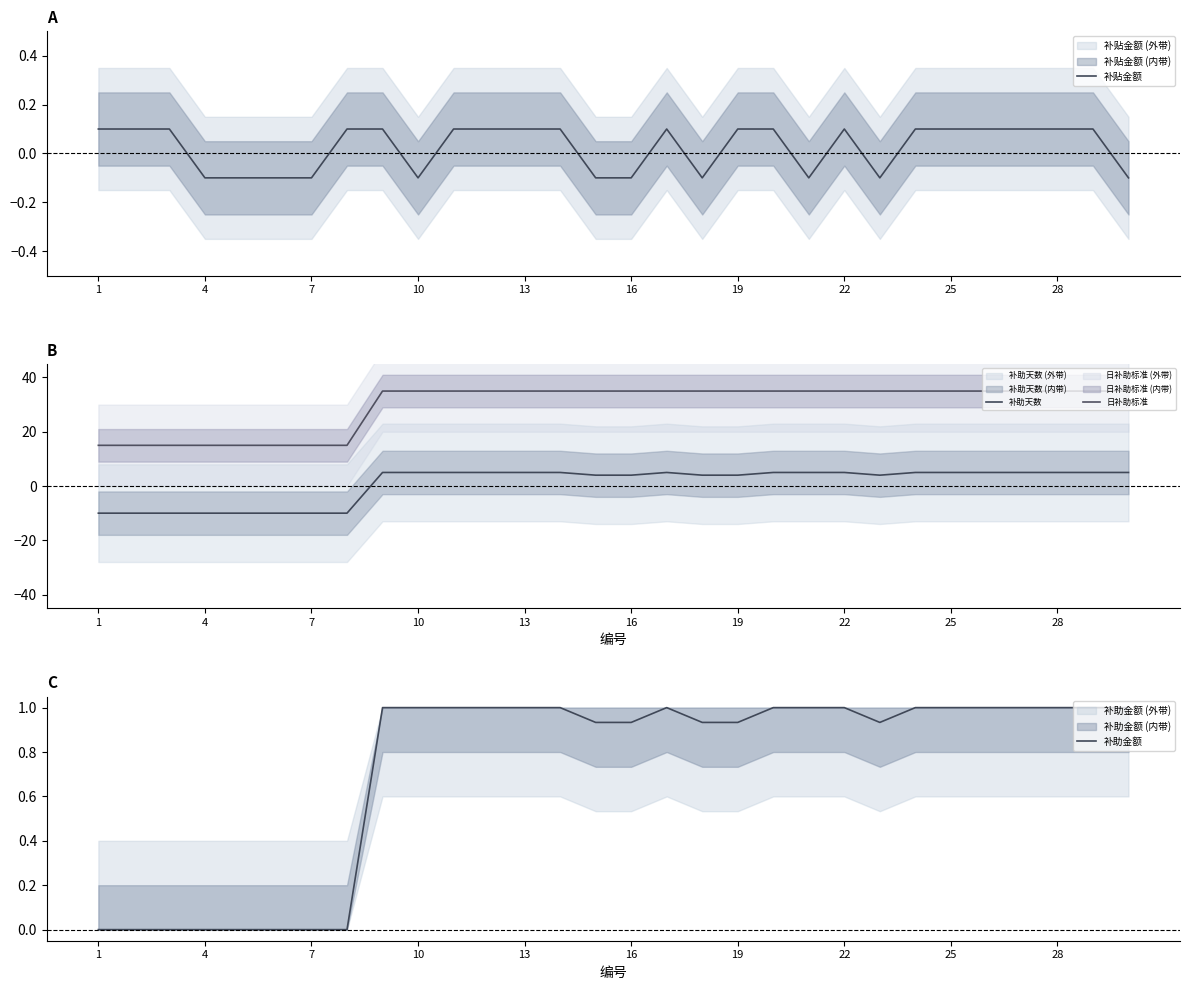

The value of 补贴金额 at 7 is -0.0. True or false?

False